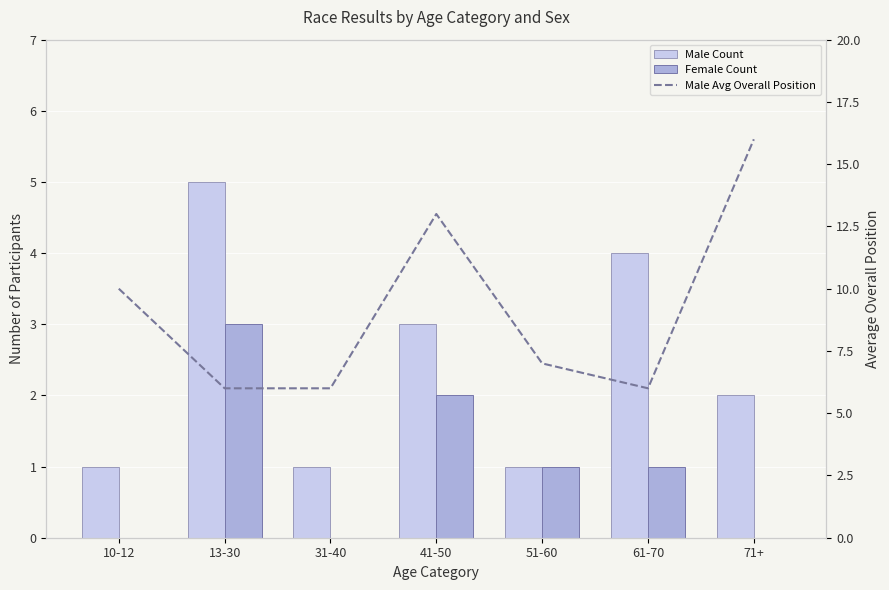

Which category has the lowest value in the Male Count series?

10-12